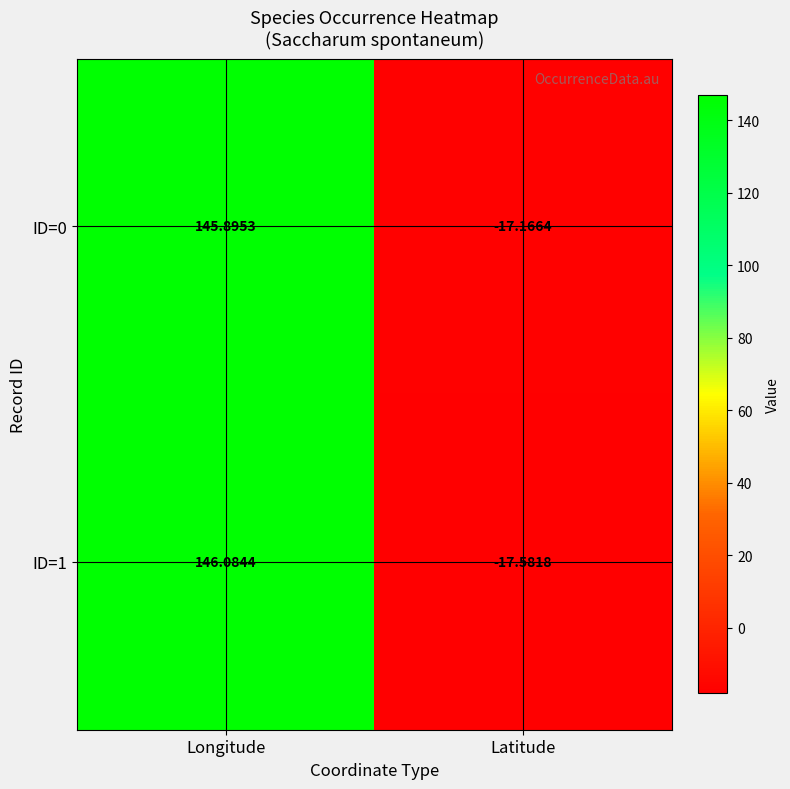

How many series are shown in this chart?

2